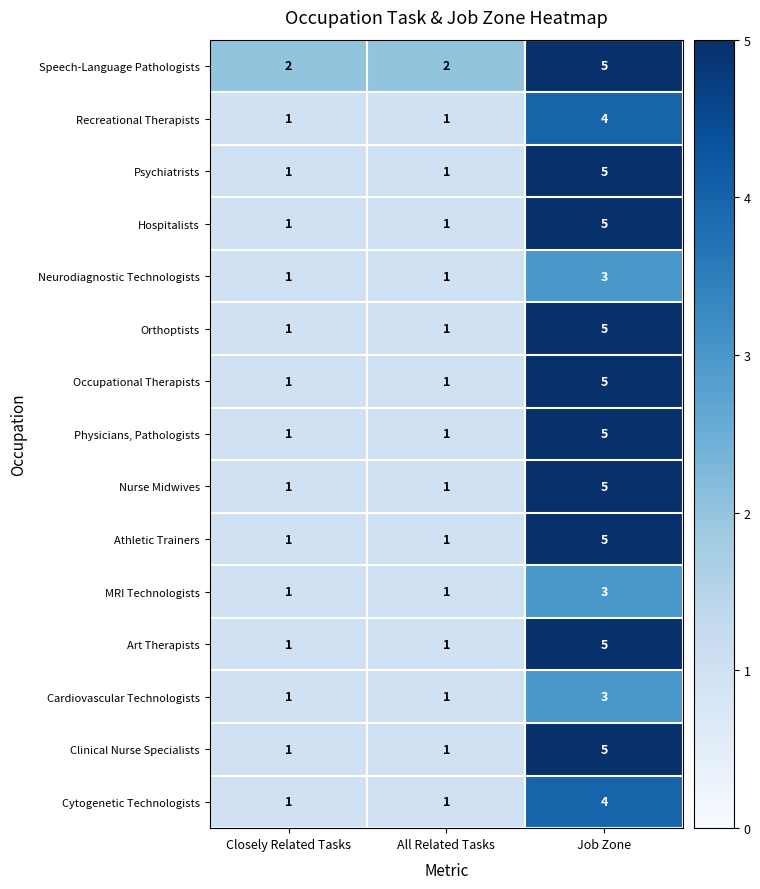

The value of Cardiovascular Technologists at Closely Related Tasks is 0. True or false?

False